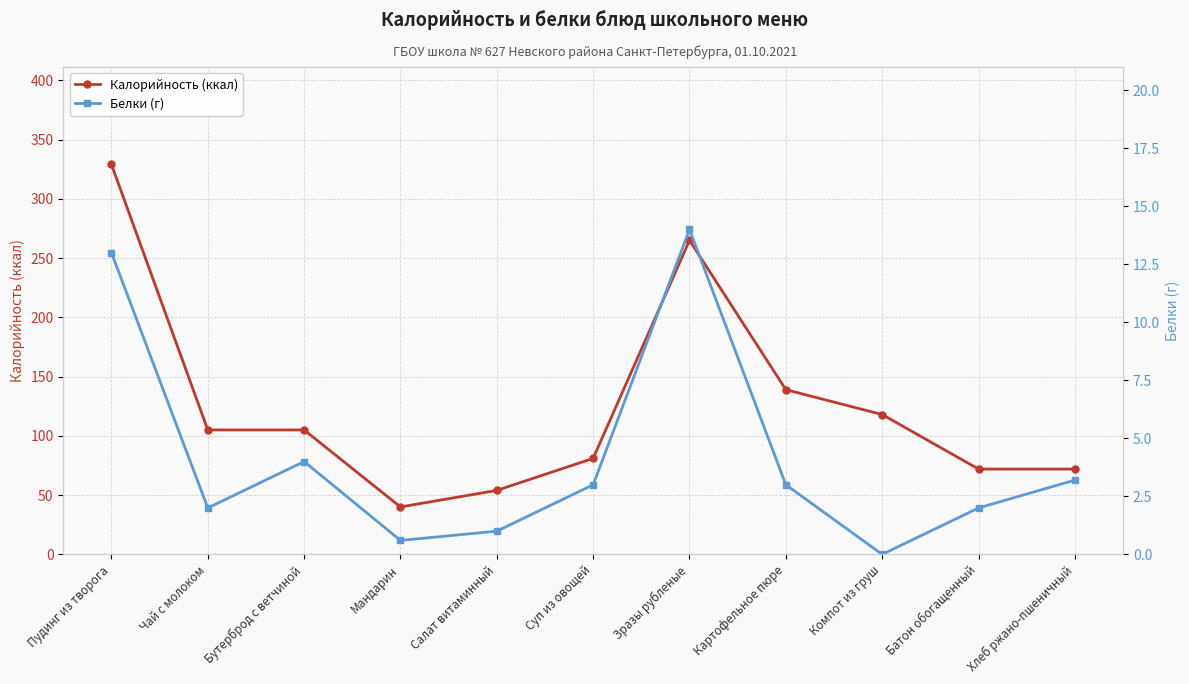

Which label corresponds to the largest value in the chart?

Пудинг из творога